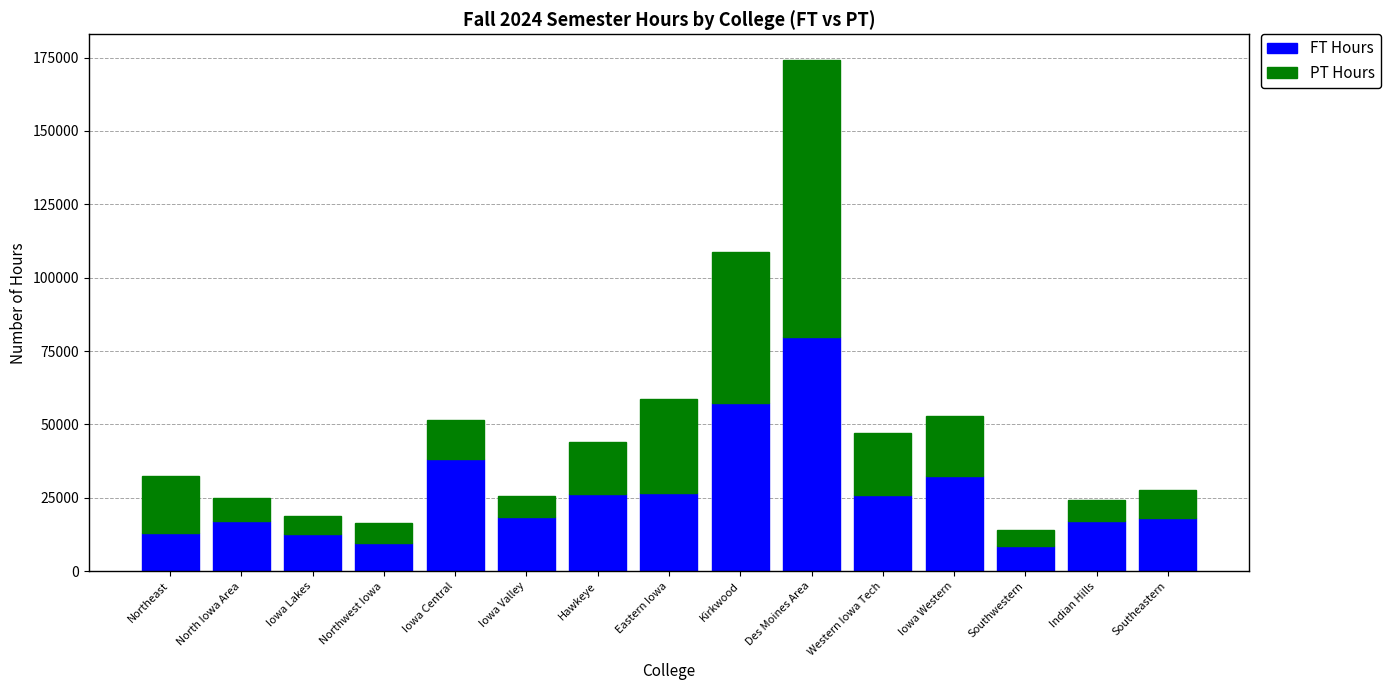

What is the lowest value of the FT Hours series?

8438.0